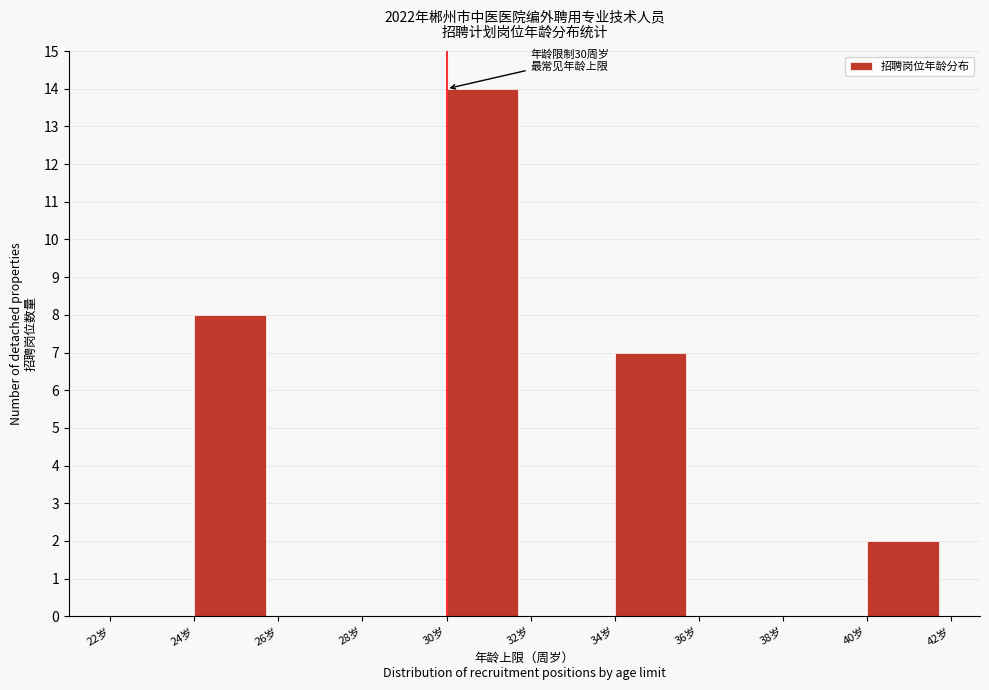

Which range on the x-axis has the tallest bar?

30 to 32